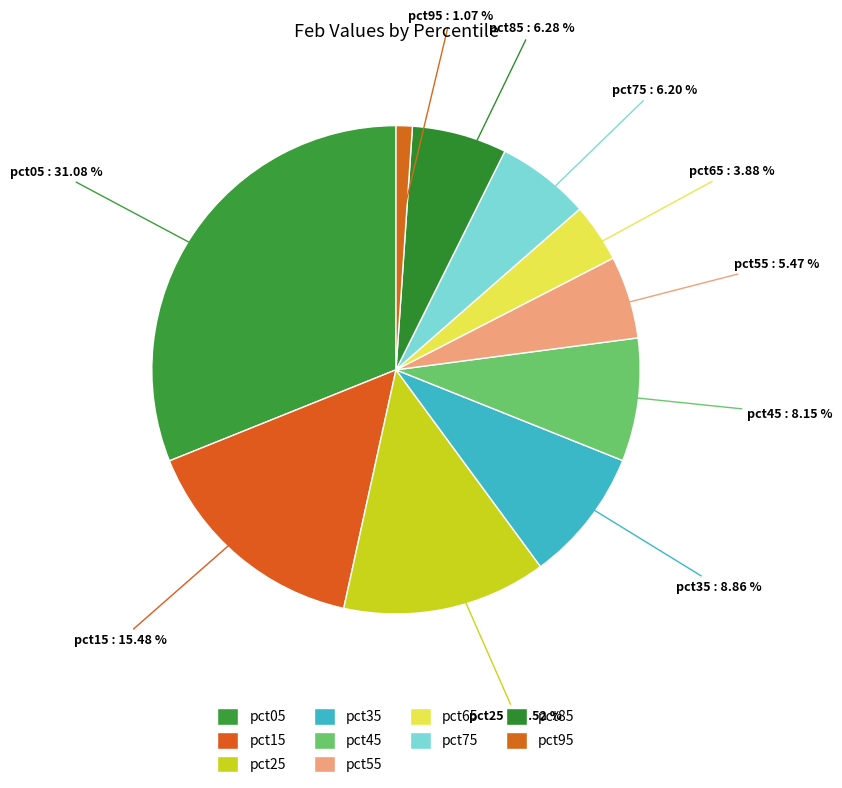

The pct45 slice represents 20% of the pie. True or false?

False